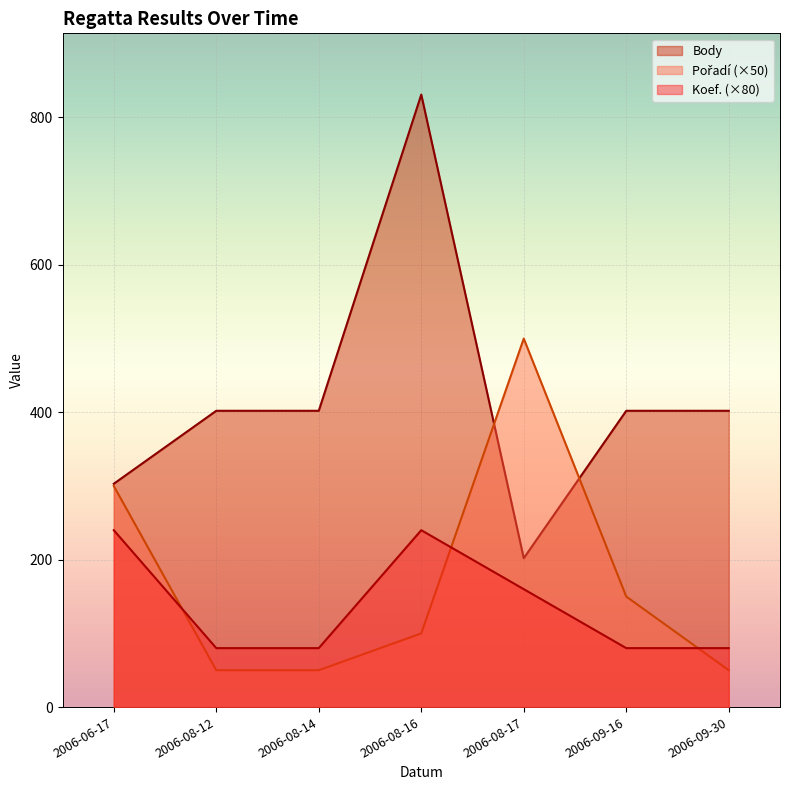

Is it true that Koef. equals 132 at 2006-08-12?

False